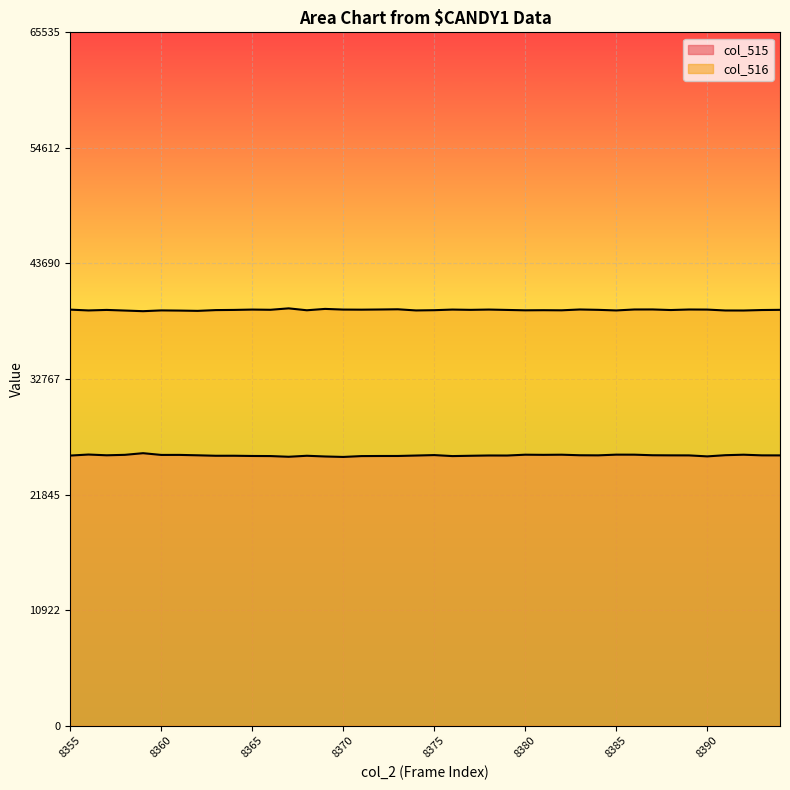

How many data points in col_516 are less than 39297?

19